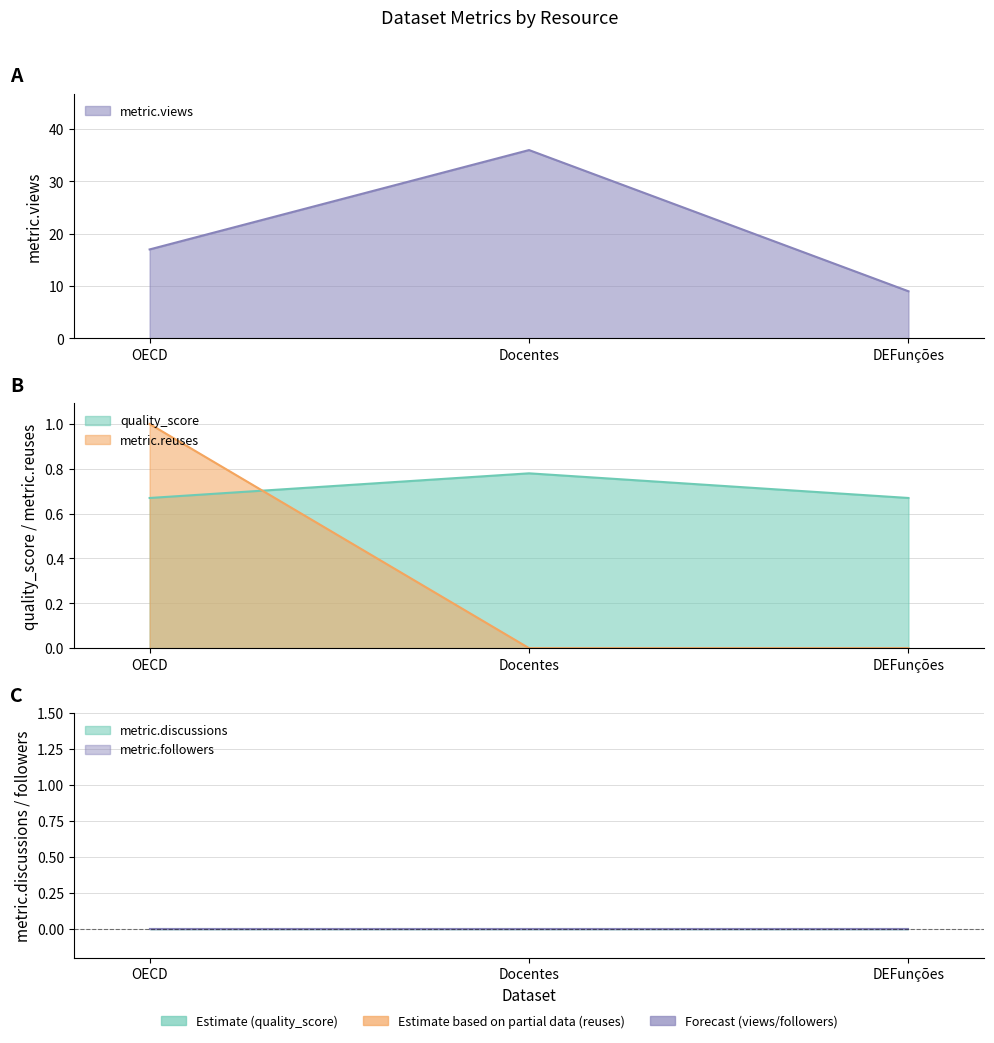

What is the total value across all series at Docentes?

36.8